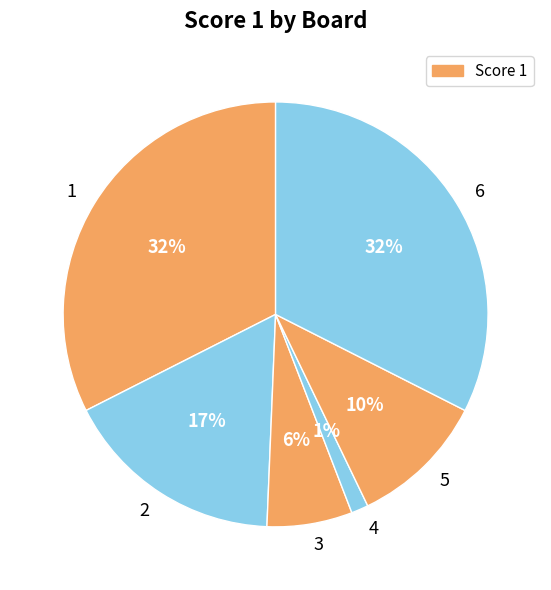

How many segments does this pie chart have?

6